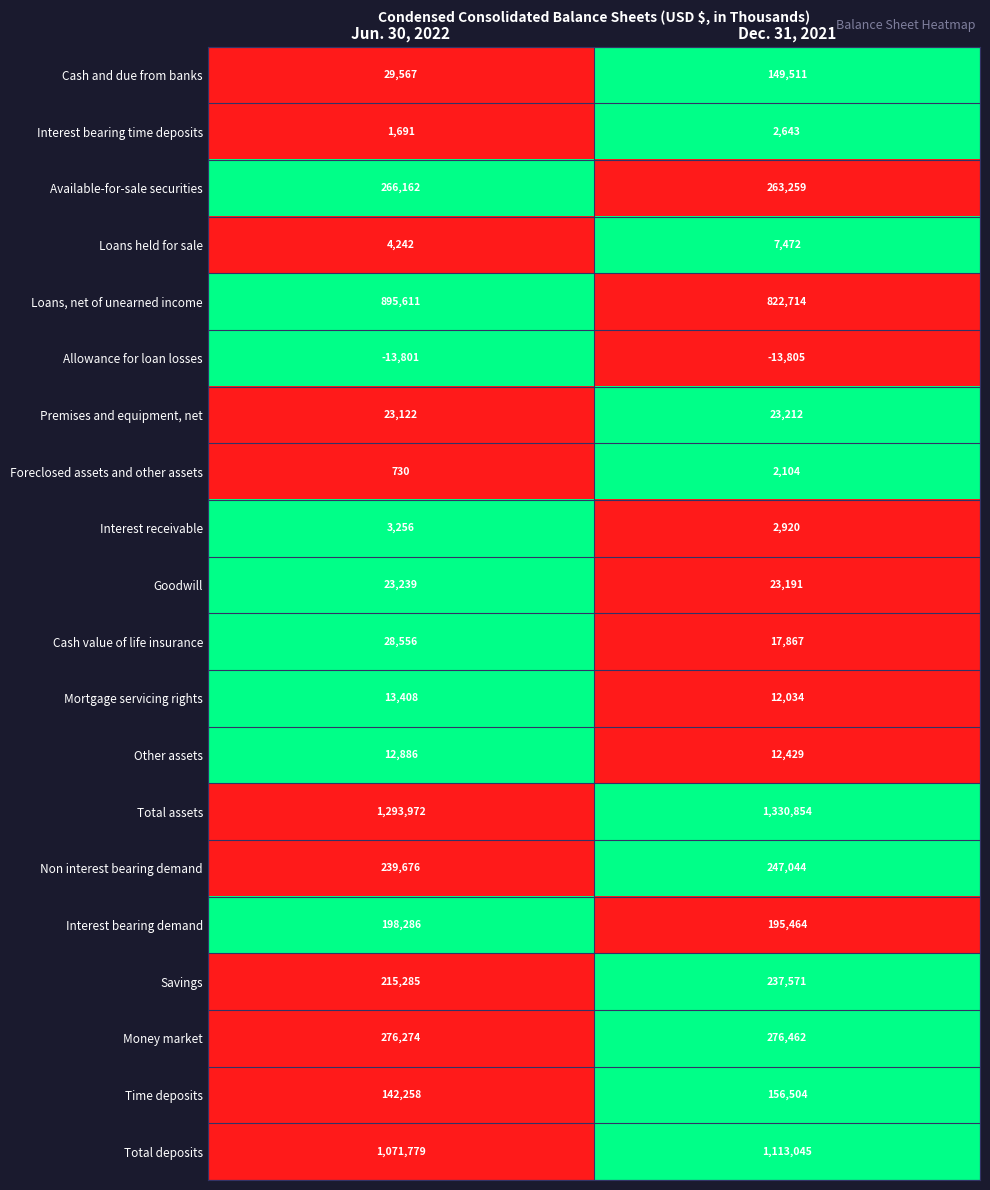

What is the difference between the Allowance for loan losses values at Dec. 31, 2021 and Jun. 30, 2022?

4